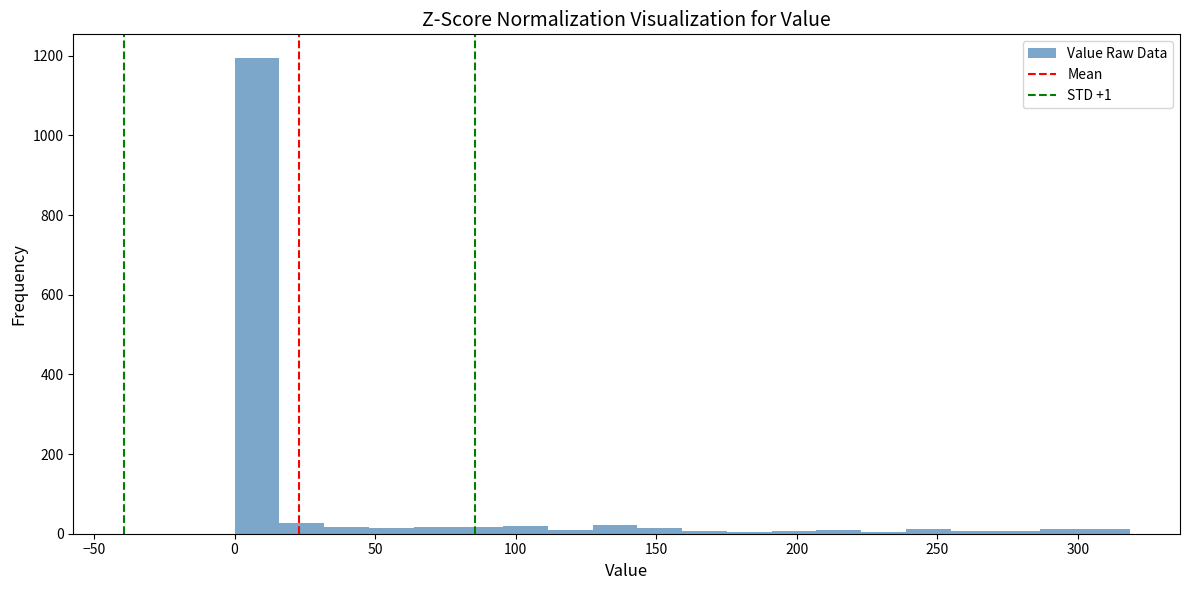

Around what value on the x-axis is the tallest bar? Give the approximate position of its centre, as read against the axis.

10